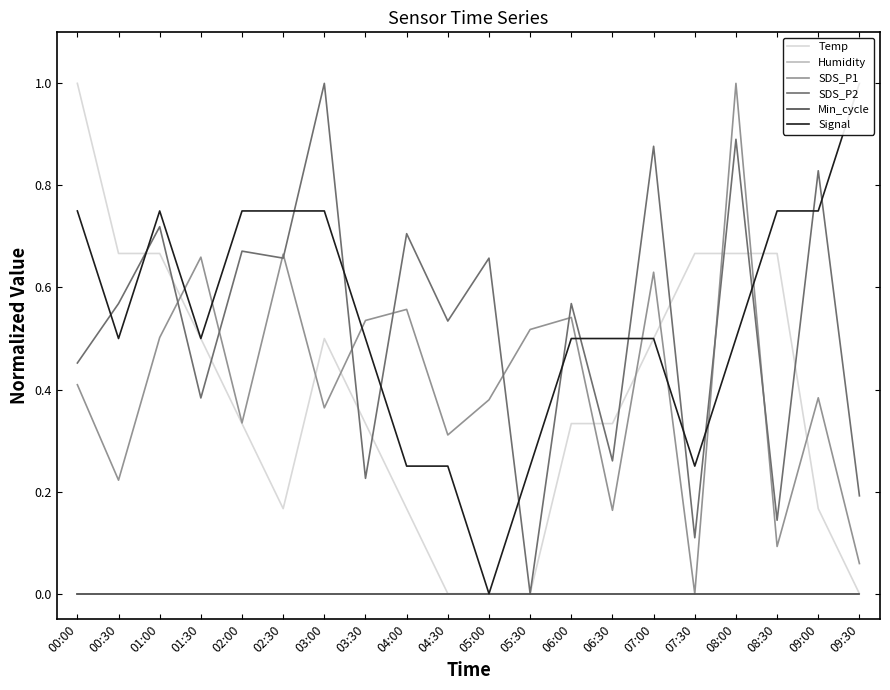

What are all the series names shown in the legend?

Temp, Humidity, SDS_P1, SDS_P2, Min_cycle, Signal